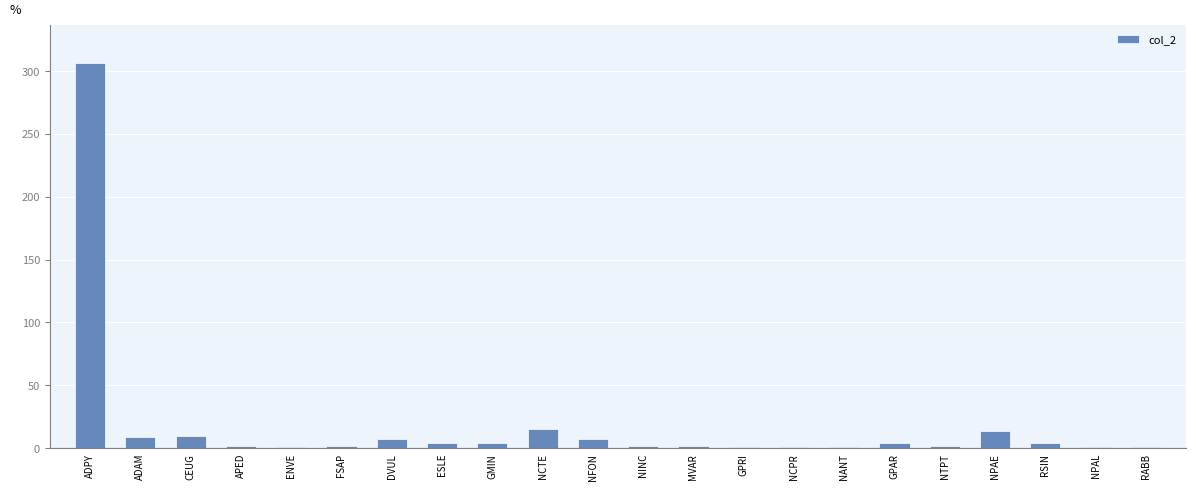

Where does the data first go above 4?

ADPY